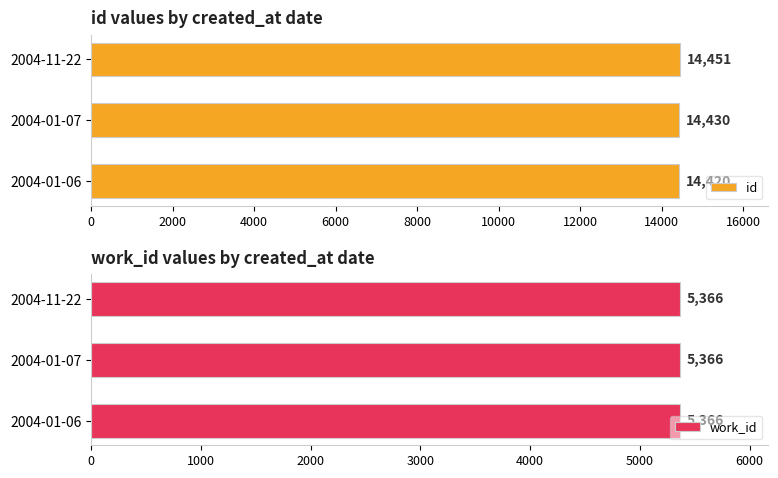

Rank the series by their average value, from lowest to highest.

work_id, id